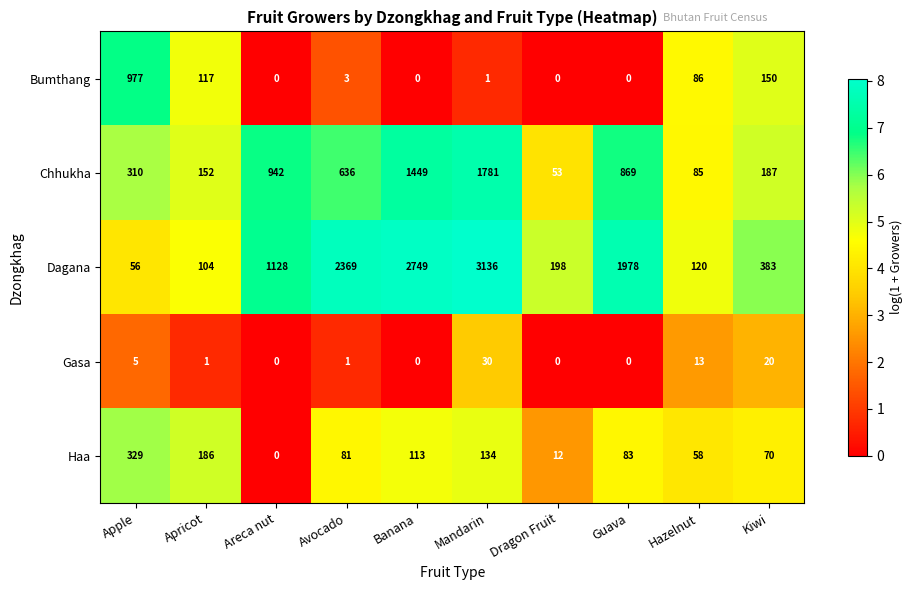

What is the highest value of the Haa series?

329